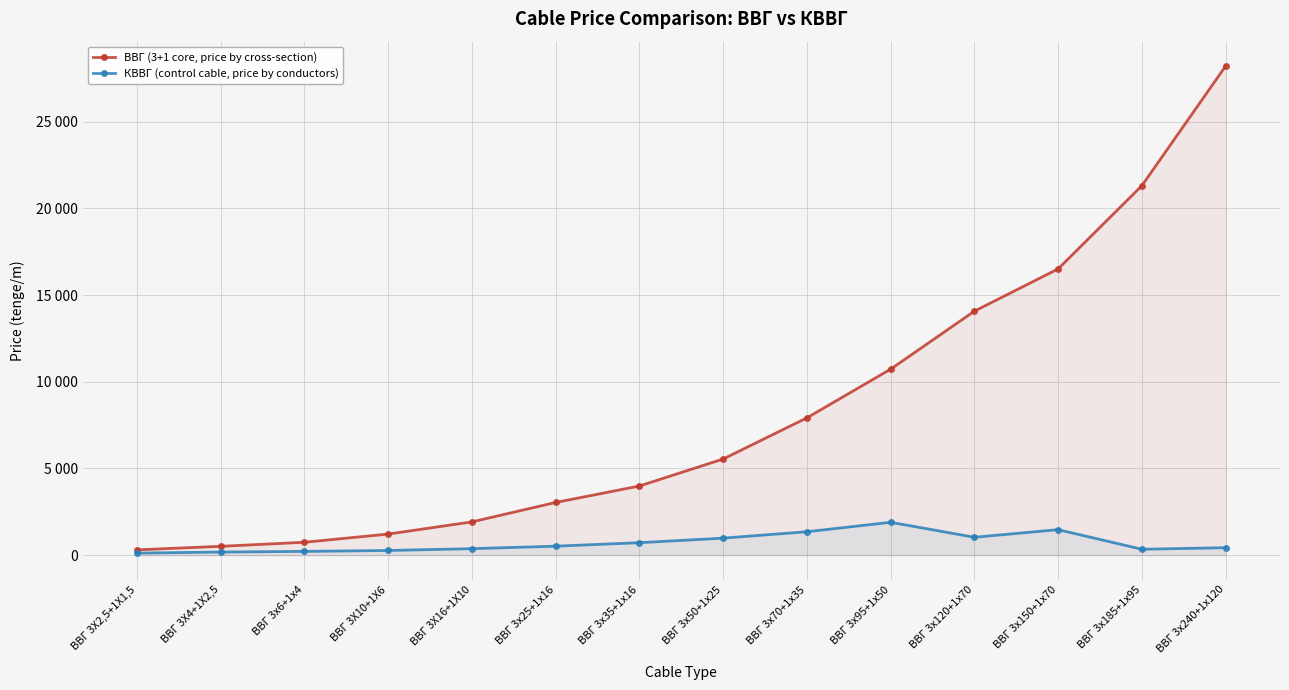

What is the value of the КВВГ (control cable, price by conductors) point at the 2nd from the left?

178